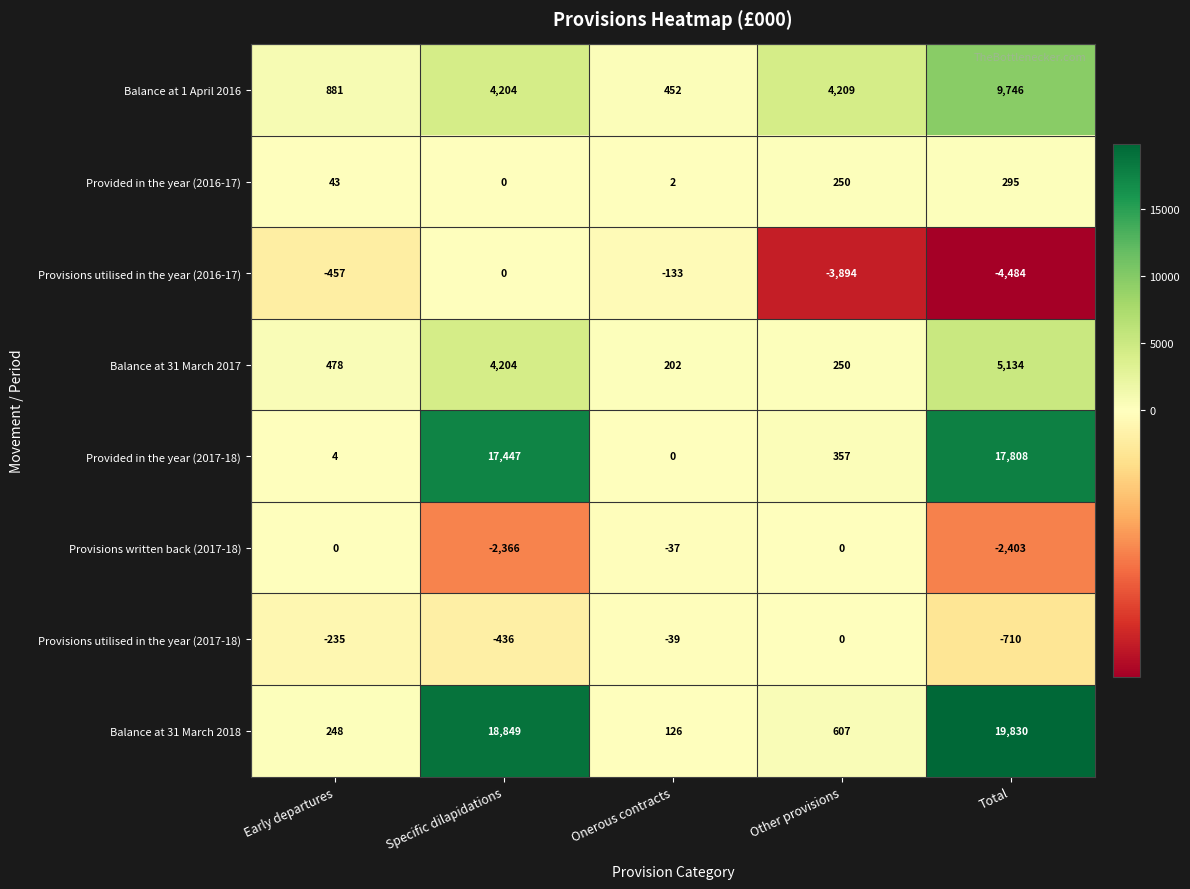

What is the sum of the Provided in the year (2017-18) values at Specific dilapidations and Onerous contracts?

17447